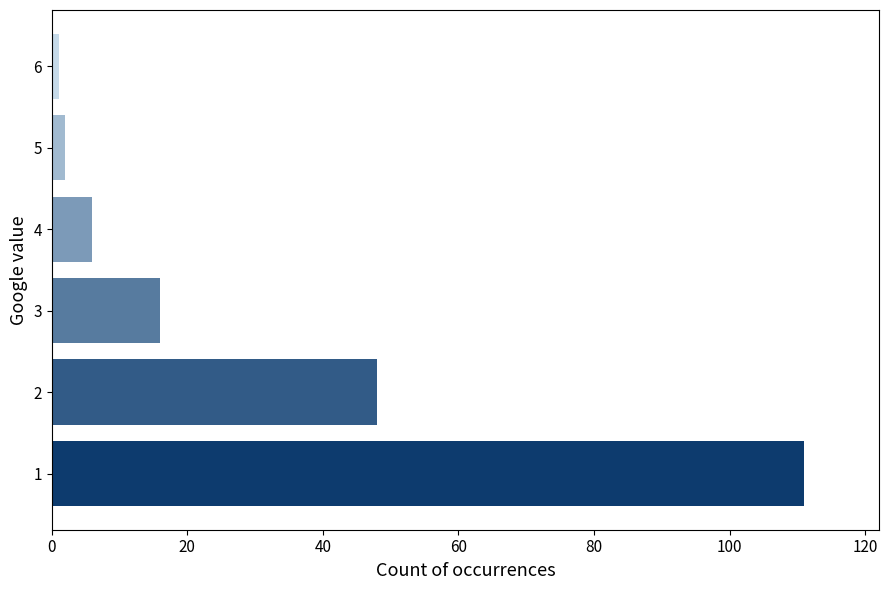

What is the difference between the maximum and minimum values?

110